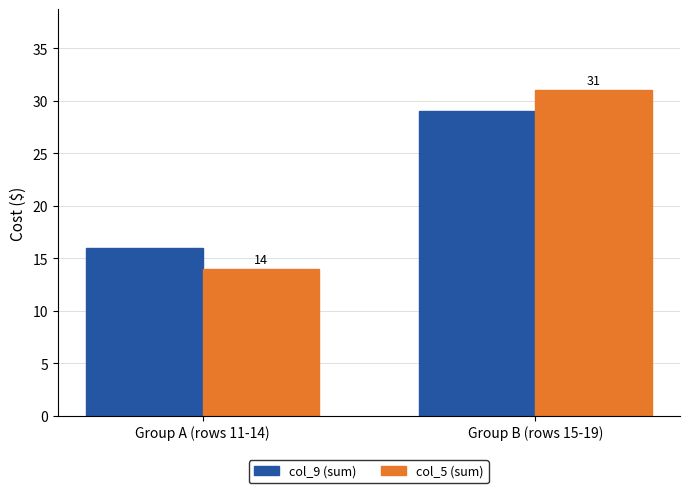

At which category is the sum across all series the highest?

Group B (rows 15-19)